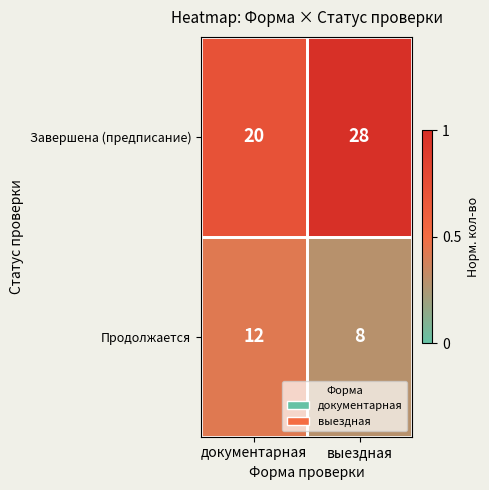

At выездная, list the series in order from smallest to largest.

Продолжается, Завершена (предписание)